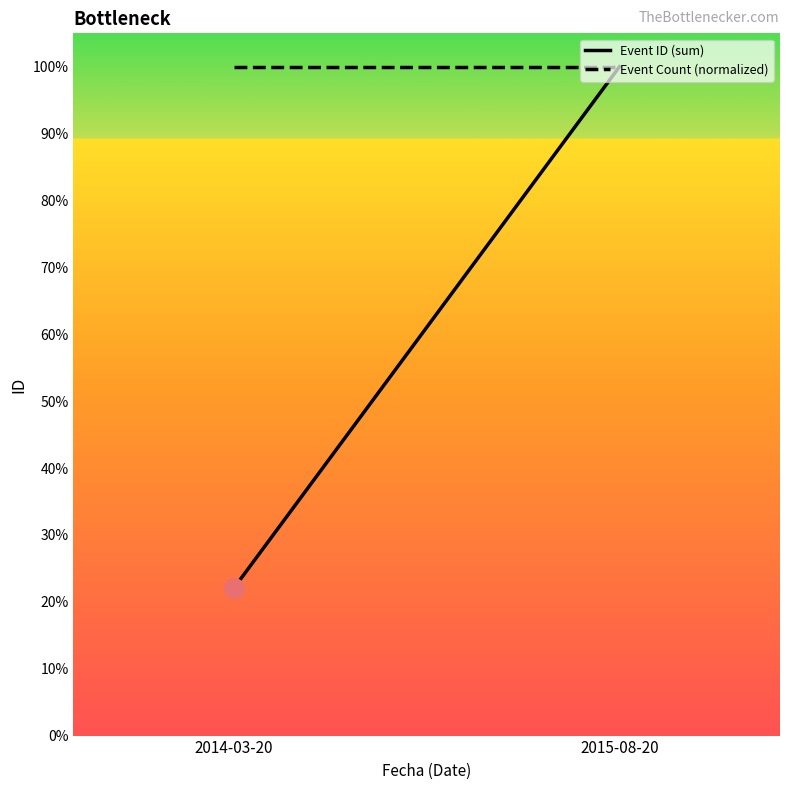

Is the value of Event Count (normalized) at 2014-03-20 greater than the value of Event ID (sum) at 2015-08-20?

No